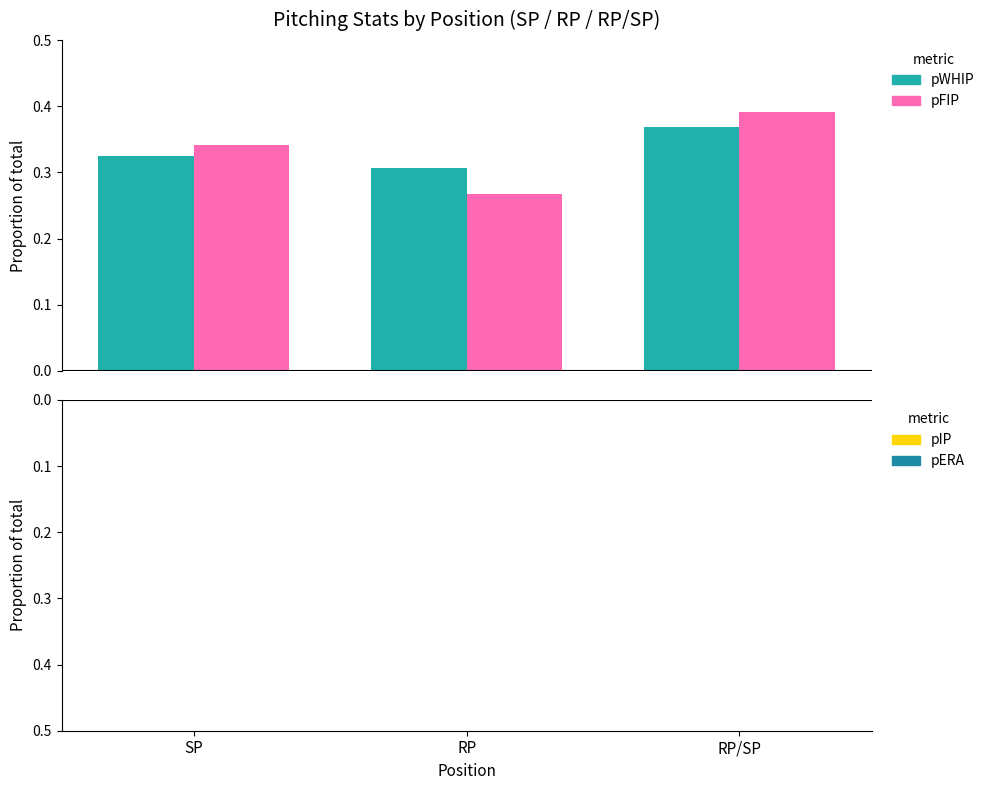

What is the maximum value shown in the chart?

0.4